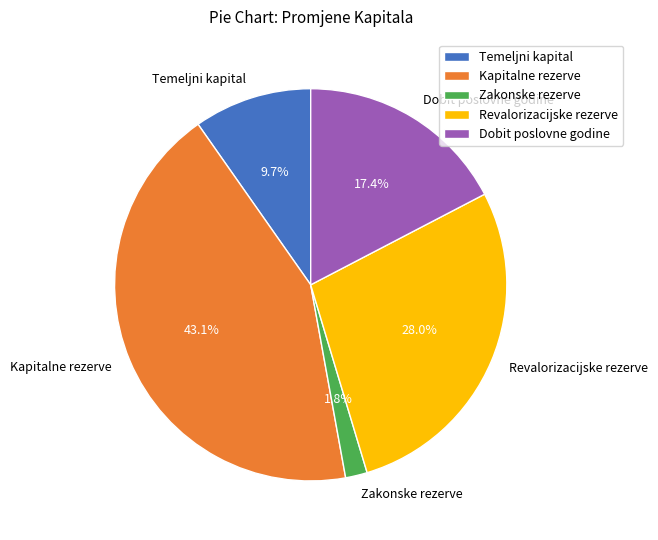

To the nearest percent, what is the combined percentage of Revalorizacijske rezerve and Kapitalne rezerve?

71%